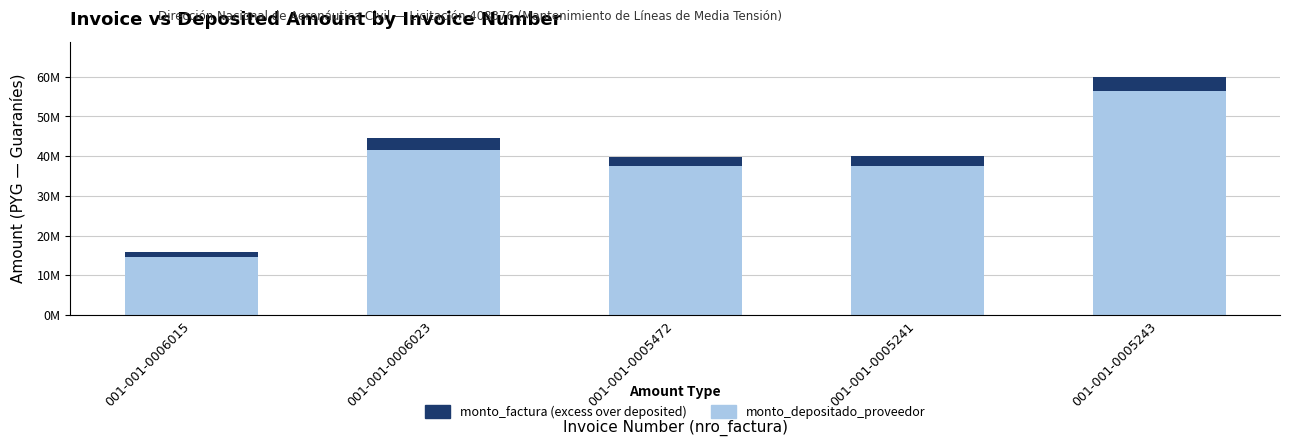

What is the label of the 3rd bar from the left?

001-001-0005472